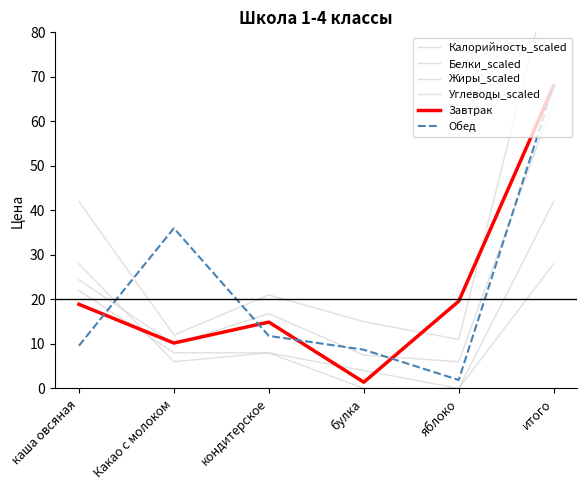

How many series are shown in this chart?

6